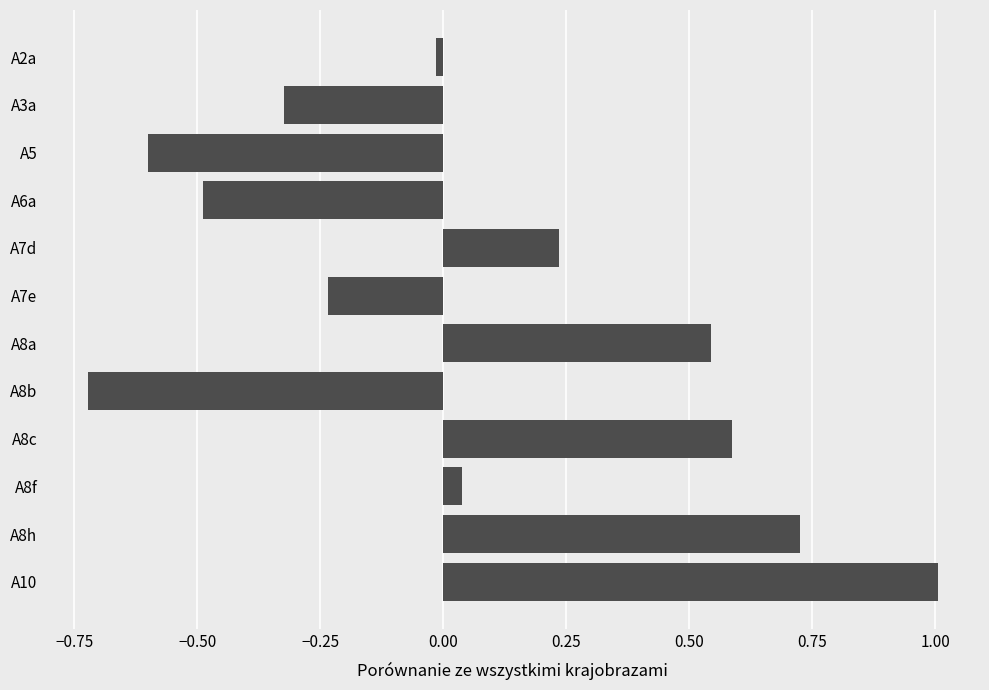

What is the difference between the values at A8c and A10?

0.4